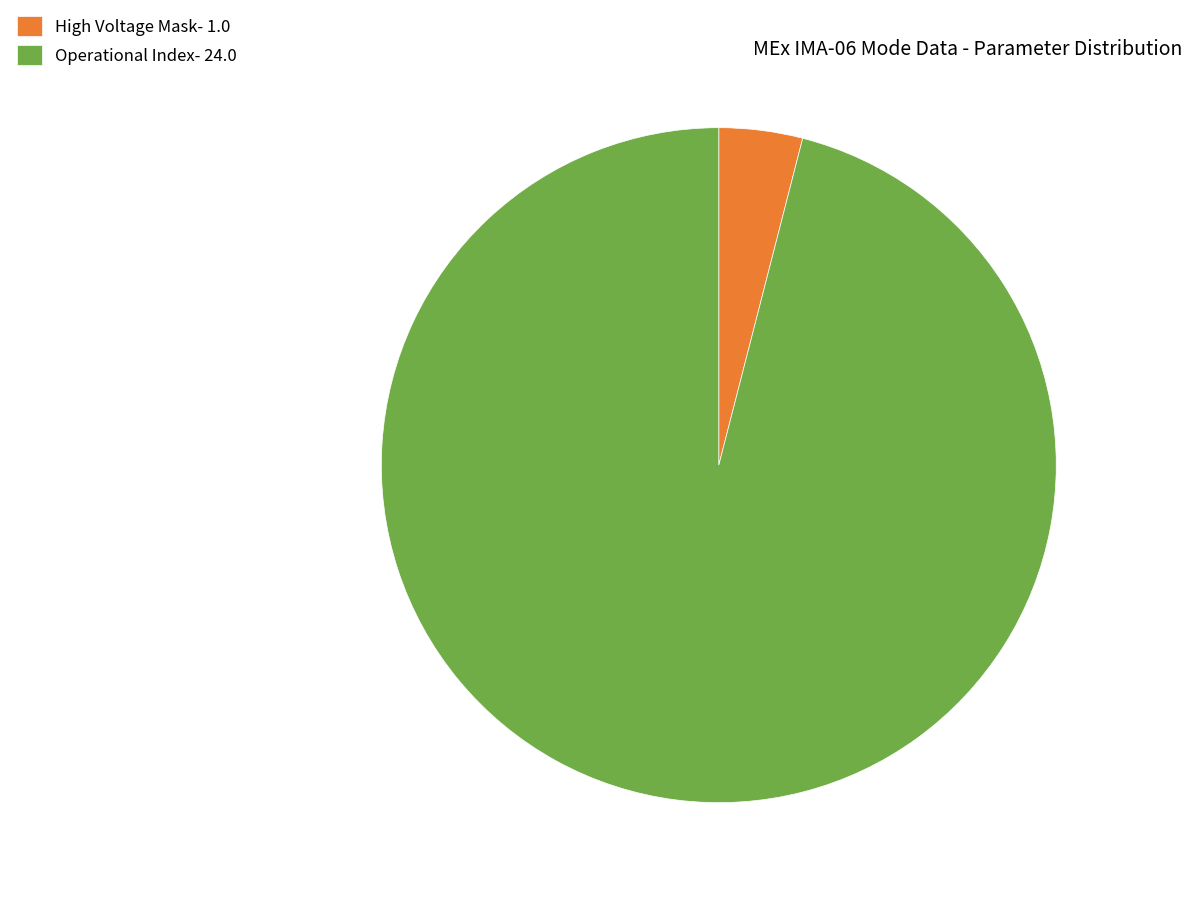

Is there any slice that represents more than half of the pie?

Yes